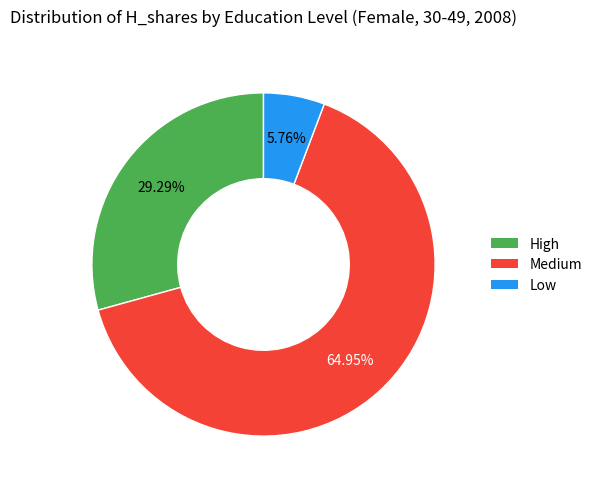

The Low slice represents 1% of the pie. True or false?

False